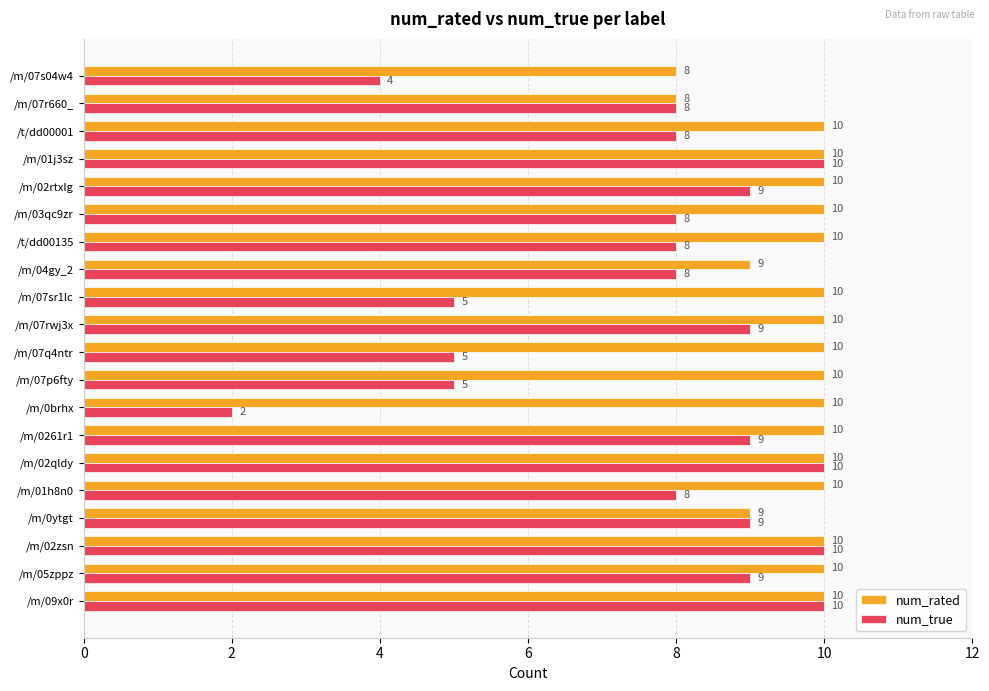

What is the sum of all num_true values?

154